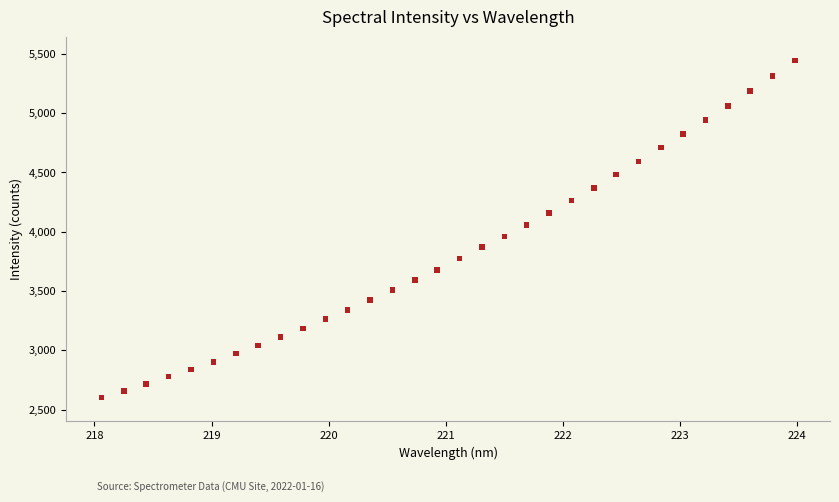

What is the range of Y values (max minus min)?

2844.3